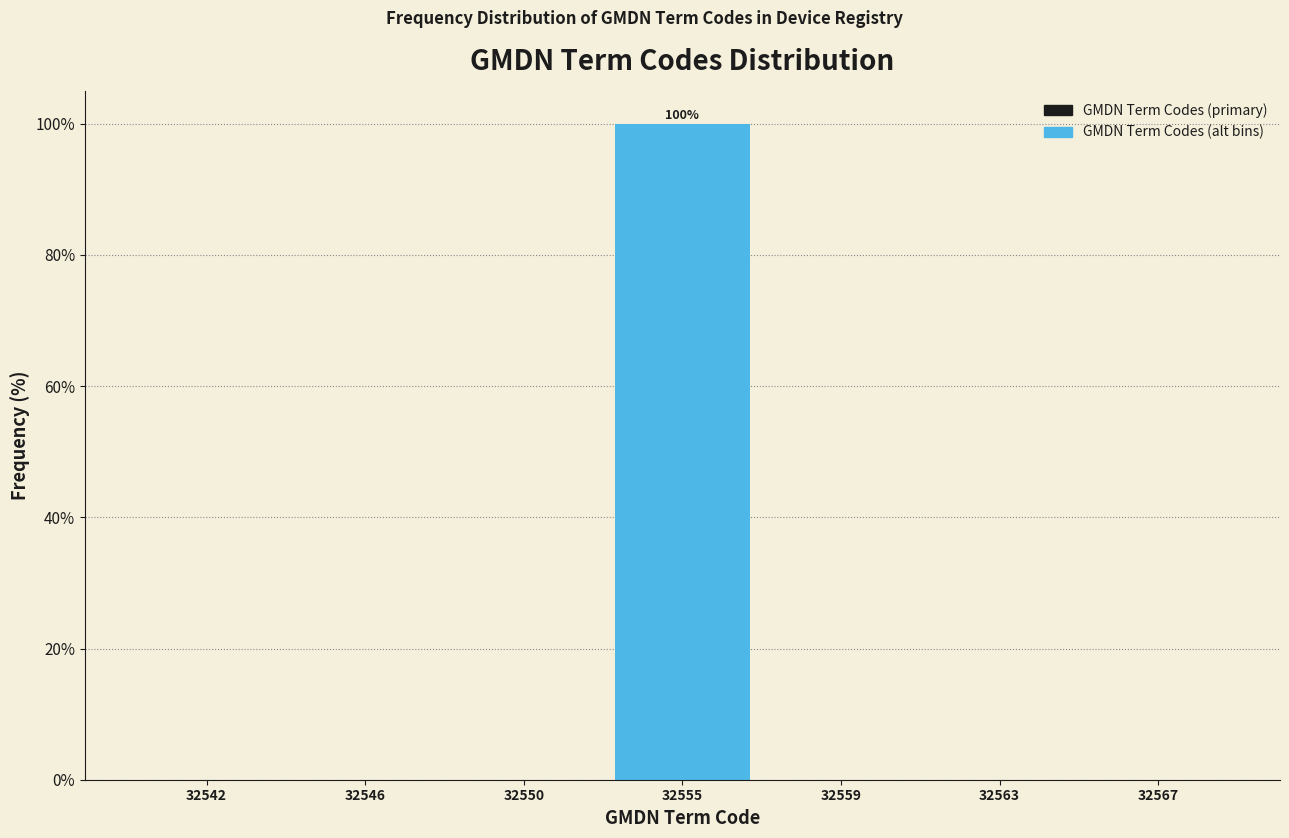

Reading right to left, list all the values displayed in this chart.

32567=0	32563=0	32559=0	32555=100	32550=0	32546=0	32542=0